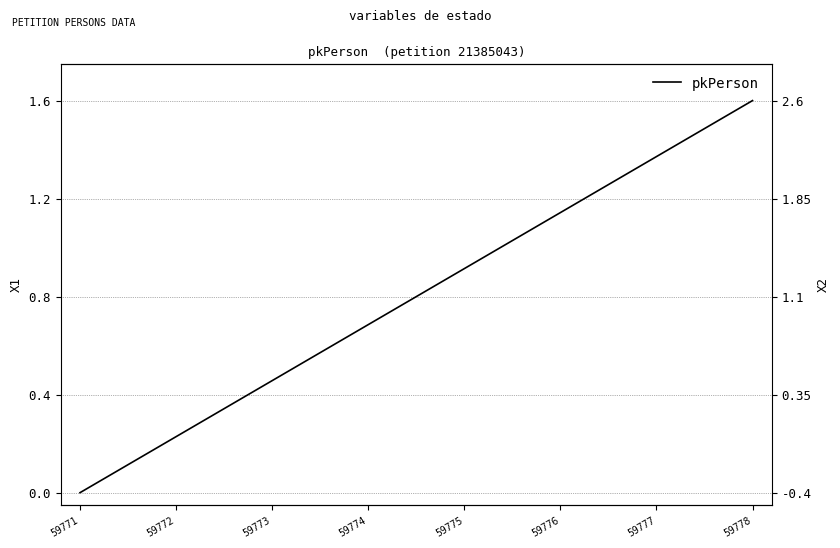

What is the change in value from 59772 to 59776?

+0.9